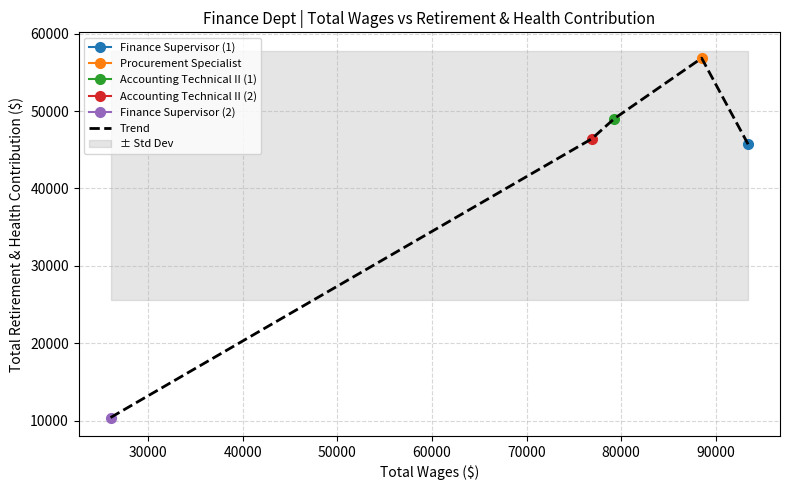

True or false: the data shows 3152 at 20000.

False